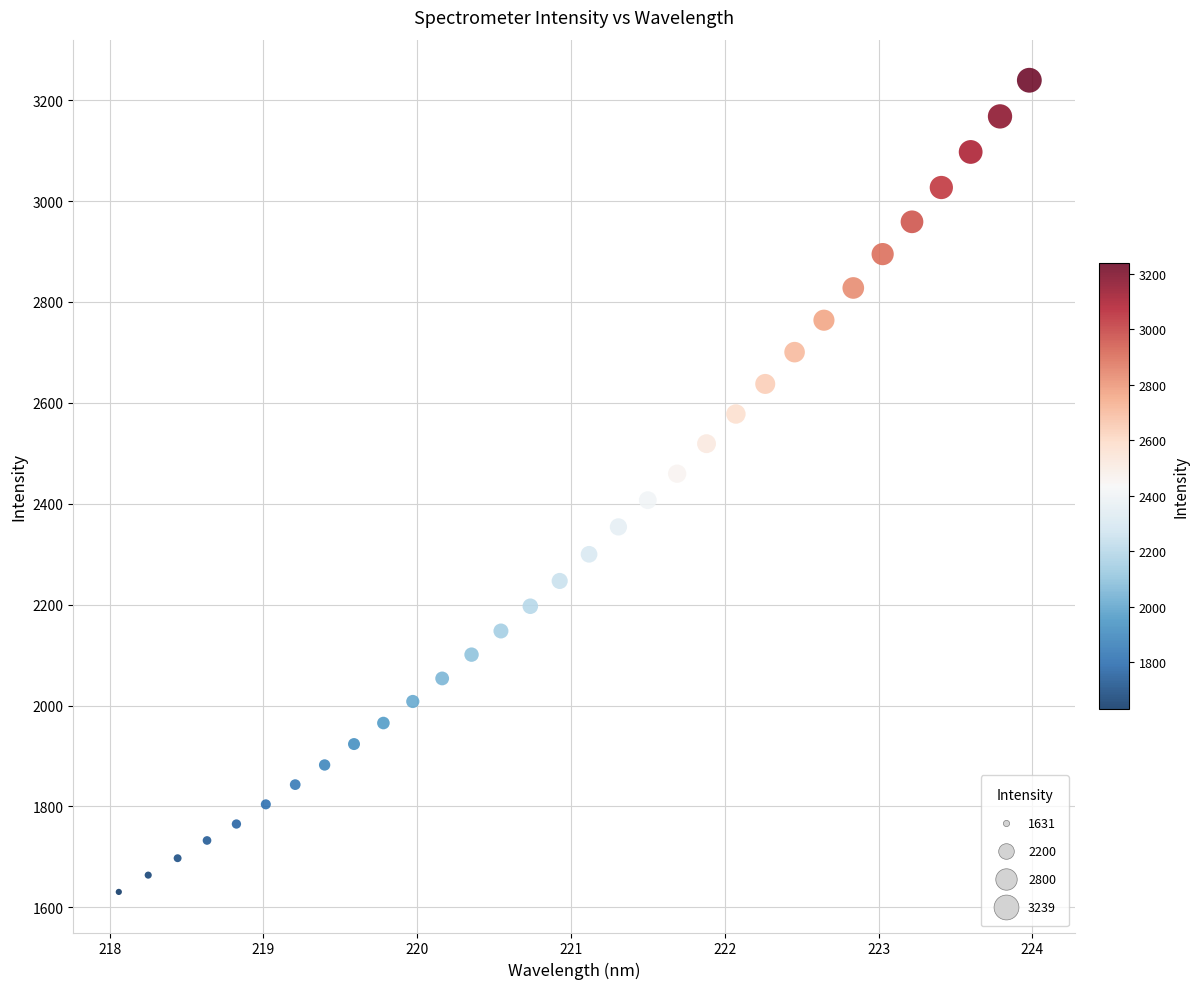

What is the range of Y values (max minus min)?

1608.8